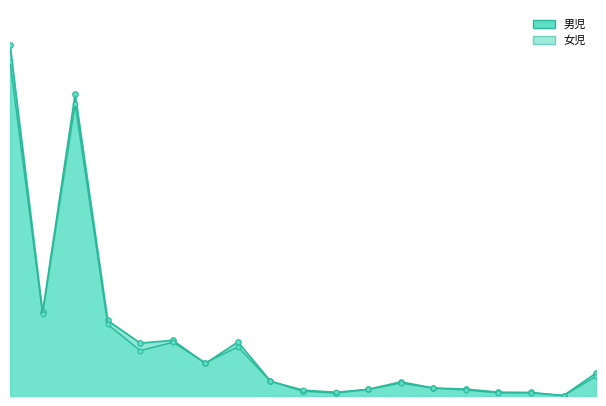

What is the value of the 男児 point at the 12th from the left?

87